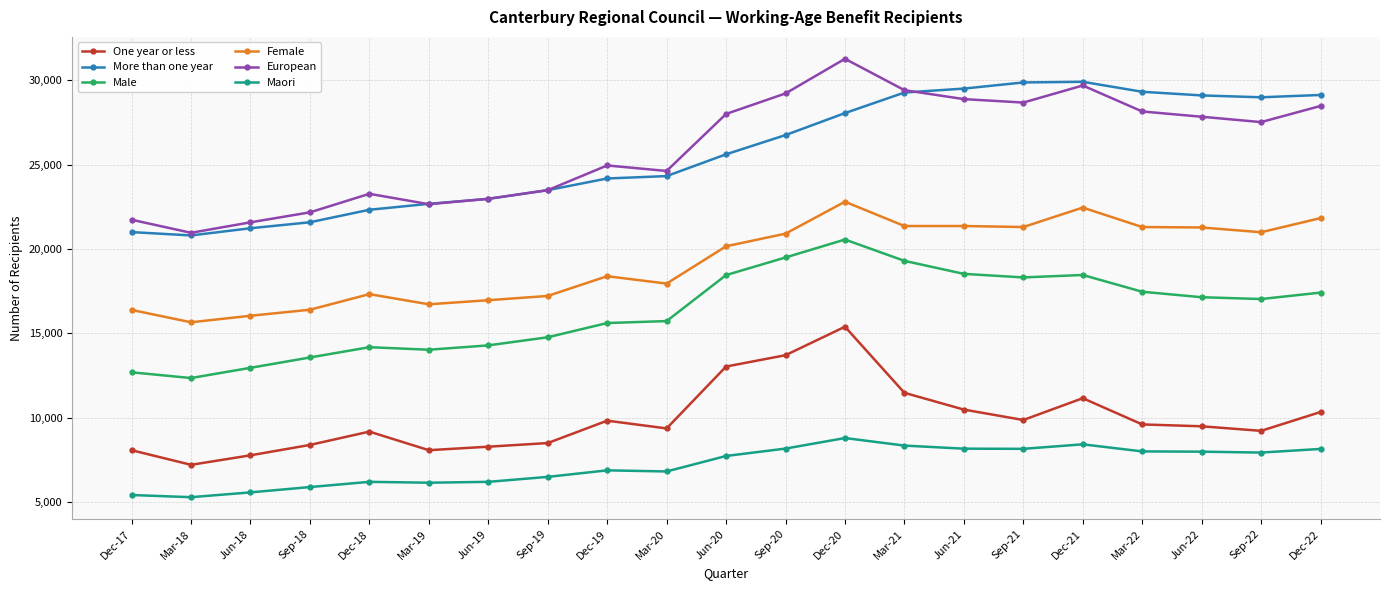

Which series has the largest range (max minus min)?

European